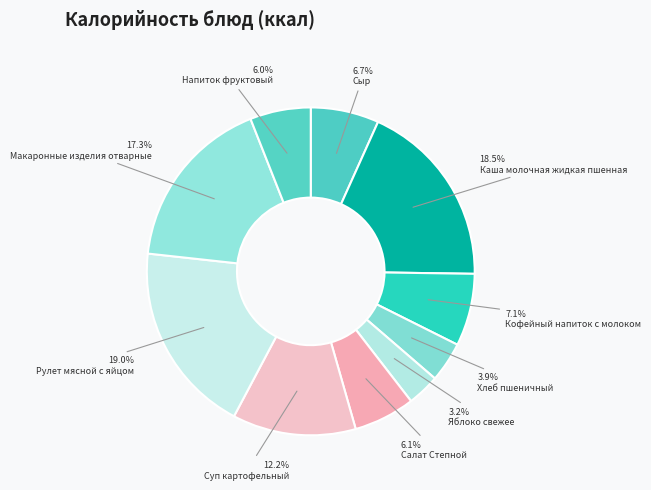

Is it true that Яблоко свежее is 17% of the pie?

False